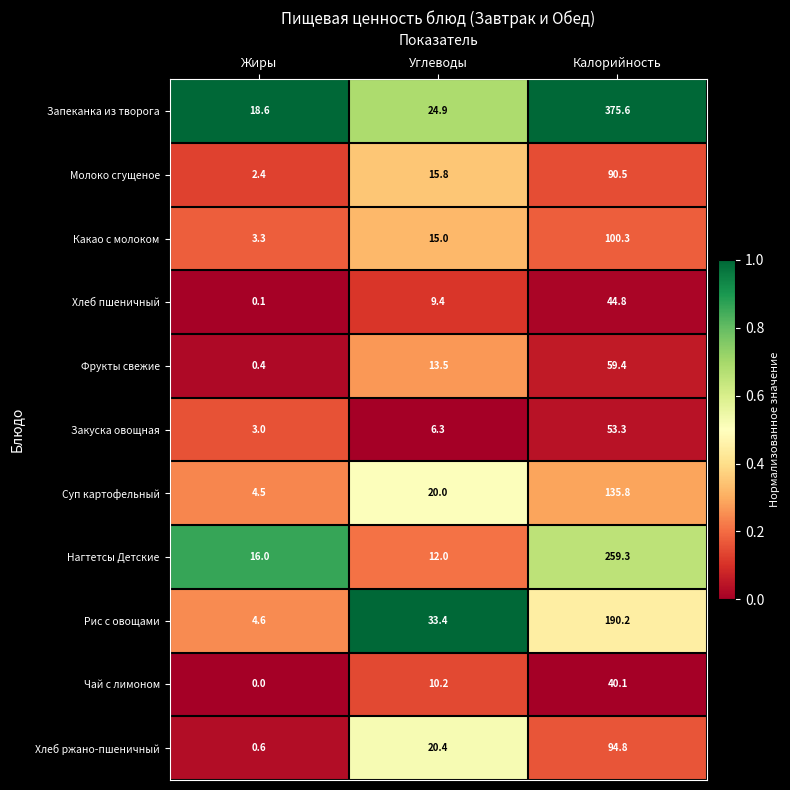

Read the Молоко сгущеное value at Жиры.

2.4